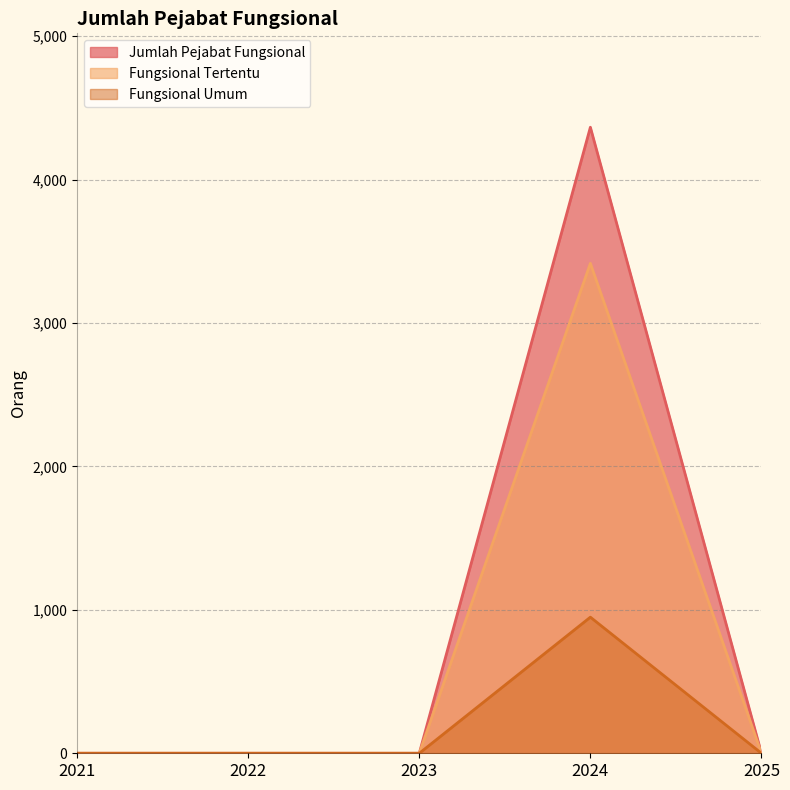

True or false: Fungsional Umum and Jumlah Pejabat Fungsional intersect in this chart.

False